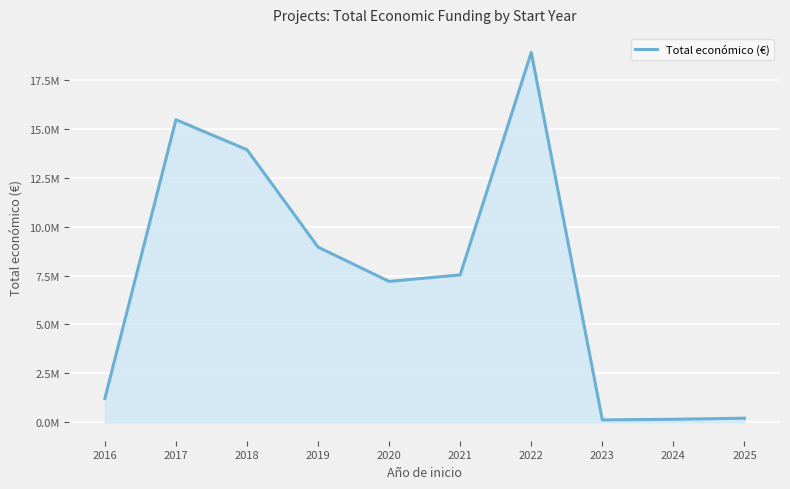

Does the chart have visible grid lines?

Yes